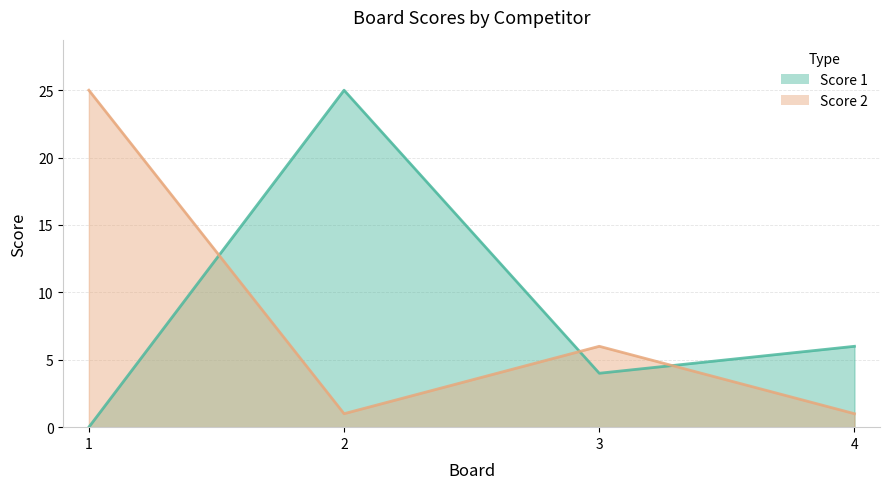

Reading left to right, extract all data points from this chart.

Score 1: 0	25	4	6
Score 2: 25	1	6	1